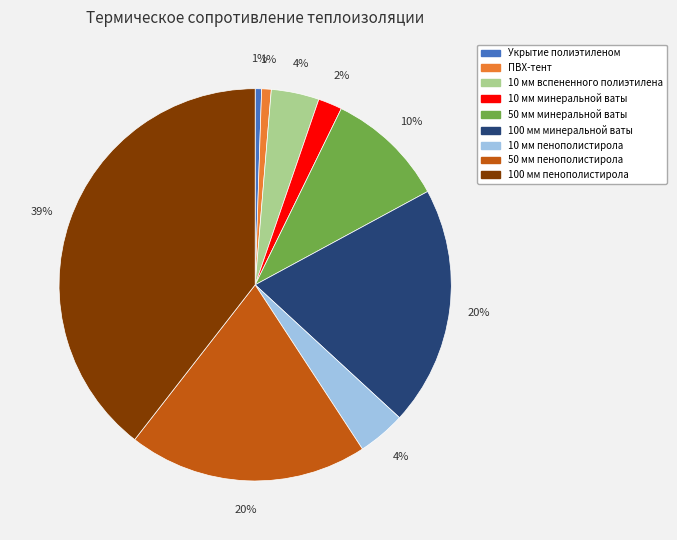

To the nearest percent, what portion does 50 мм минеральной ваты represent?

10%